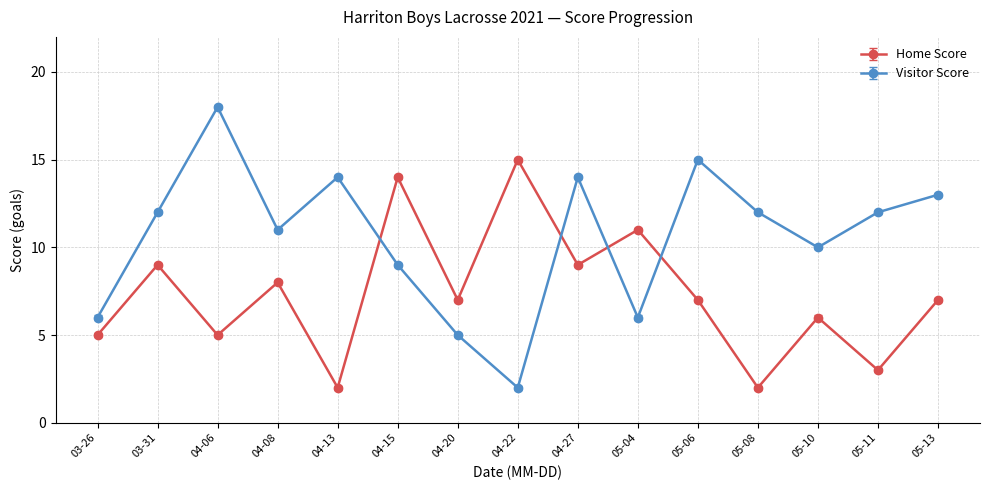

Reading left to right, list all the values displayed in this chart.

Home Score: 5	9	5	8	2	14	7	15	9	11	7	2	6	3	7
Visitor Score: 6	12	18	11	14	9	5	2	14	6	15	12	10	12	13